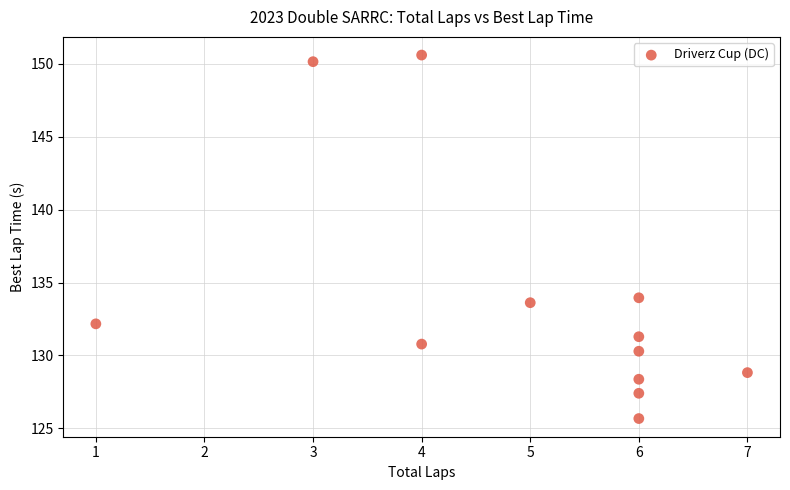

What Y value in the scatter plot is closest to 138?

134.0